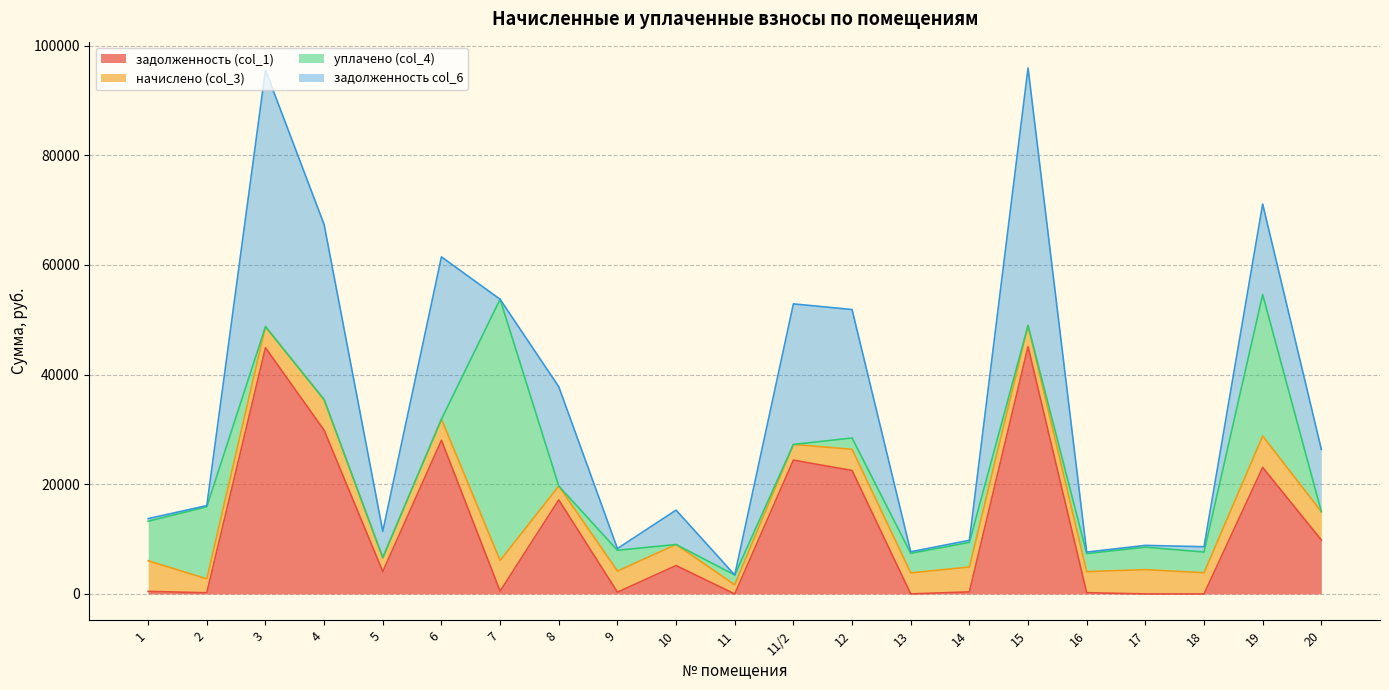

What is the total value across all series at 3?

95528.6